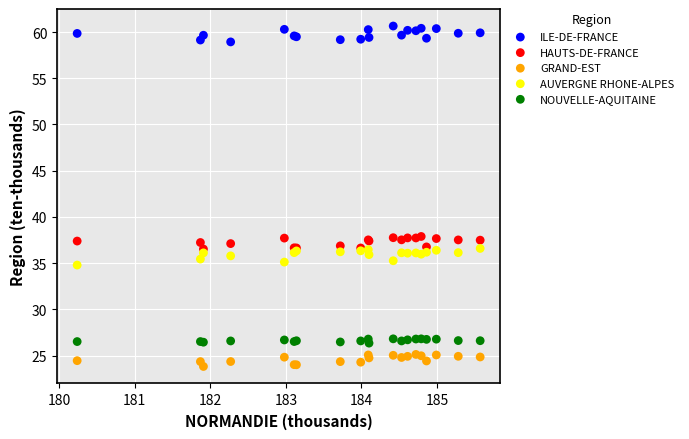

Which series contains the lowest Y value?

GRAND-EST